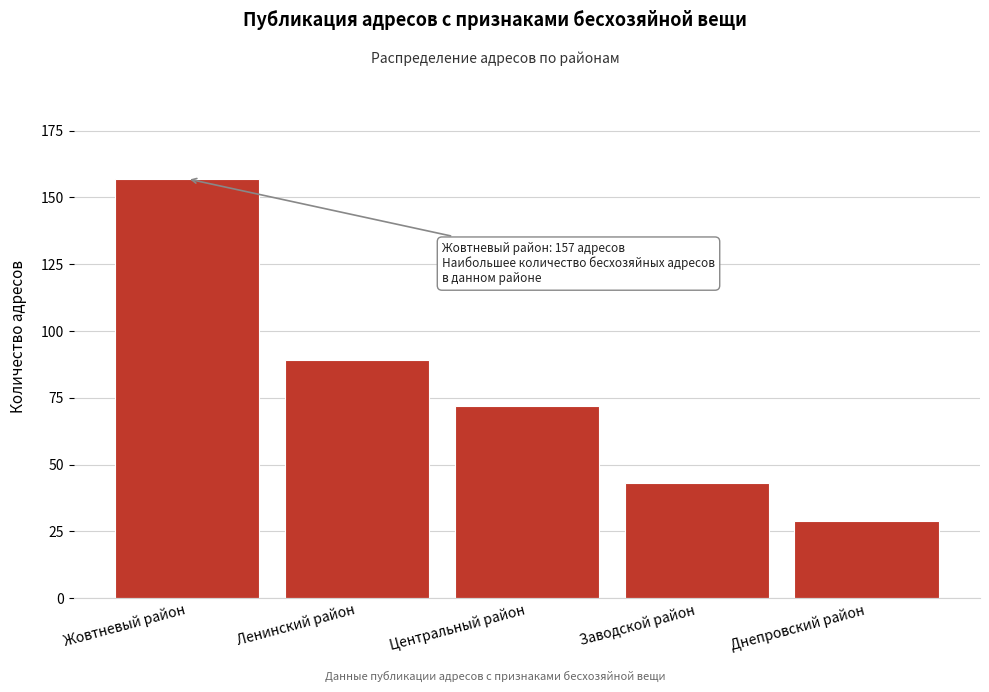

Reading right to left, transcribe all the data shown in this chart.

Днепровский район=29	Заводской район=43	Центральный район=72	Ленинский район=89	Жовтневый район=157